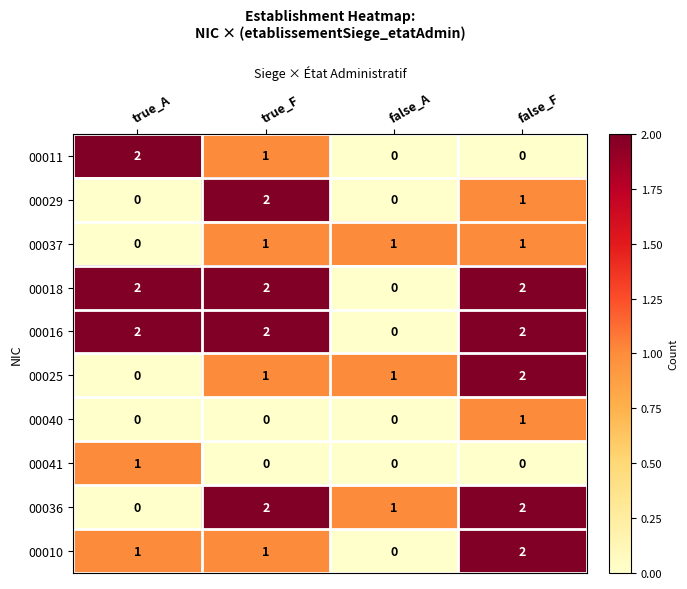

At which category is the sum across all series the highest?

false_F